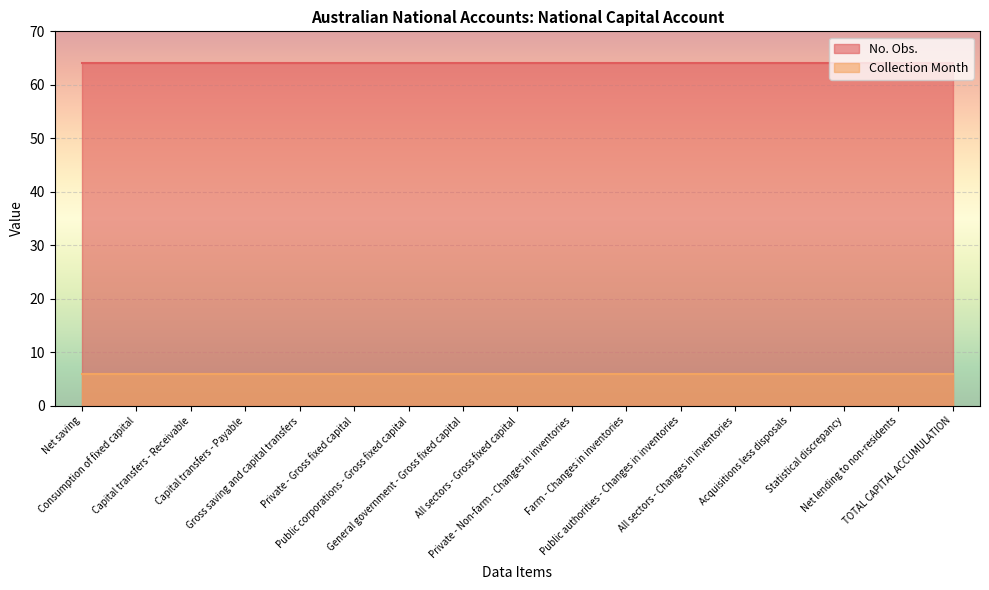

At how many categories does at least one series exceed 52?

17